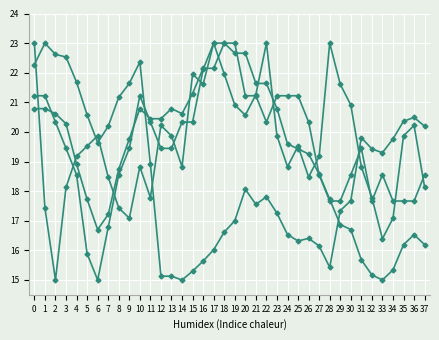

How many lines are shown in the chart?

4